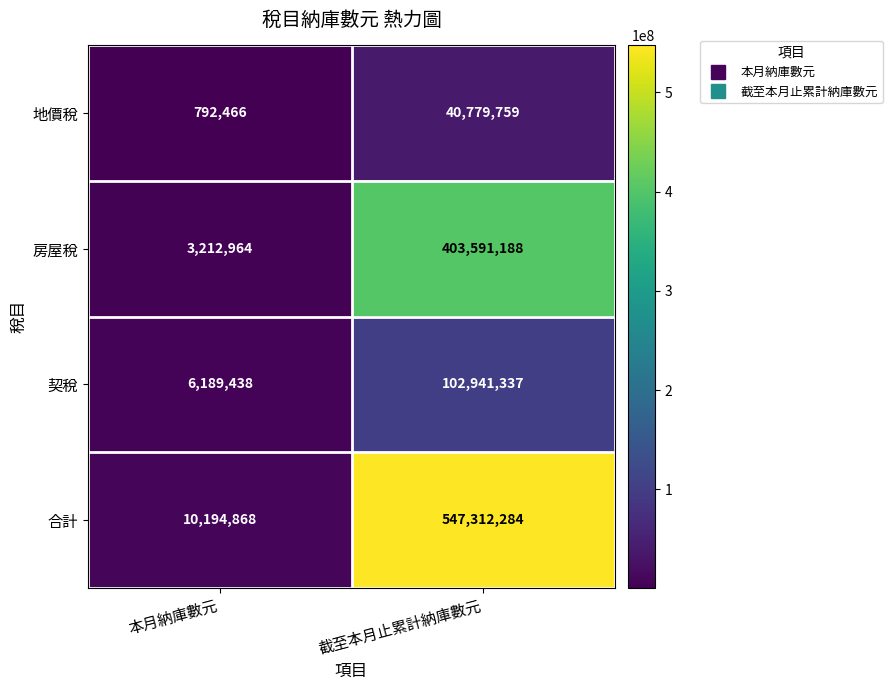

The value of 地價稅 at 本月納庫數元 is 271403. True or false?

False